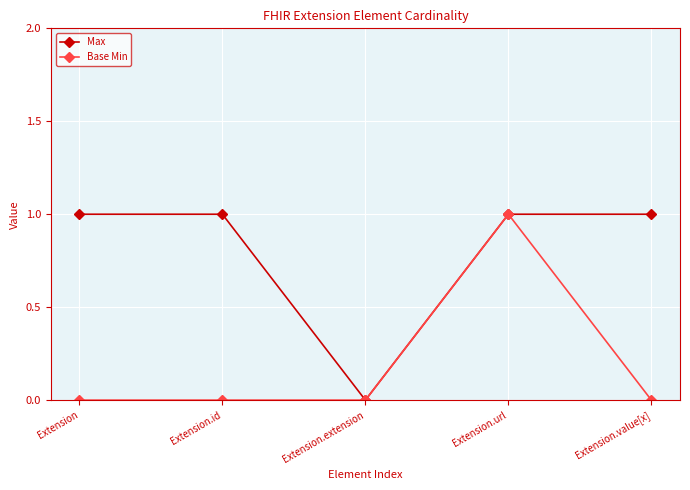

How many distinct data groups are displayed?

2